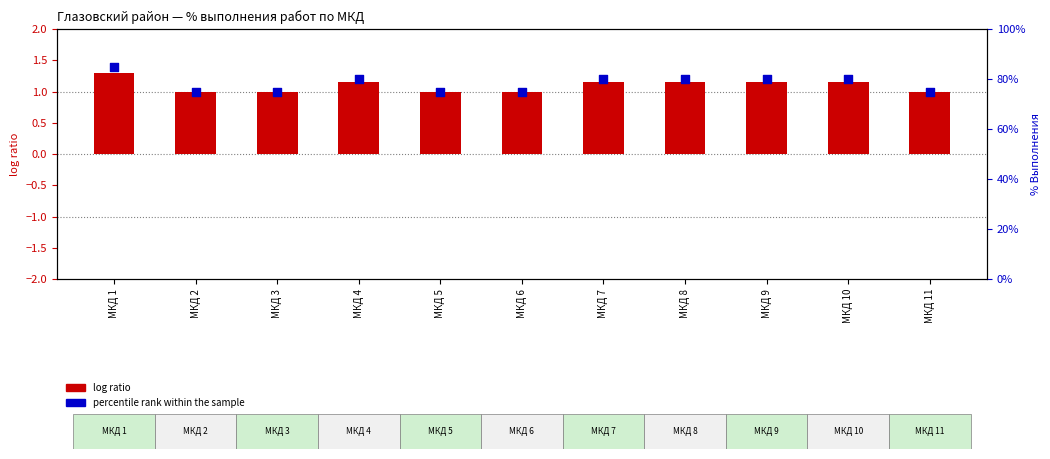

Which series has the largest total across all categories?

percentile rank within the sample